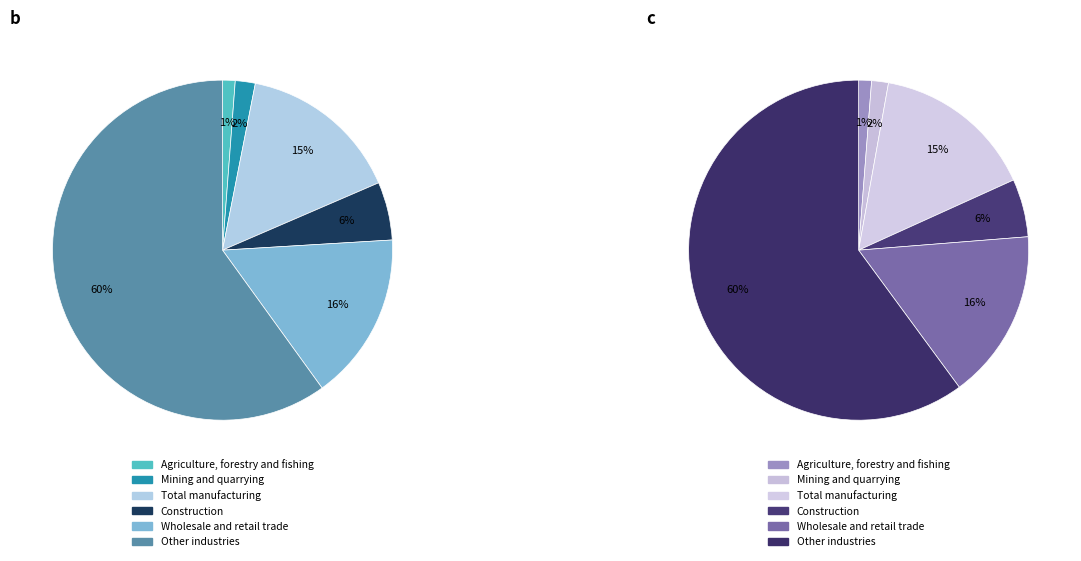

What percentage is NOT represented by 8?

89.6%